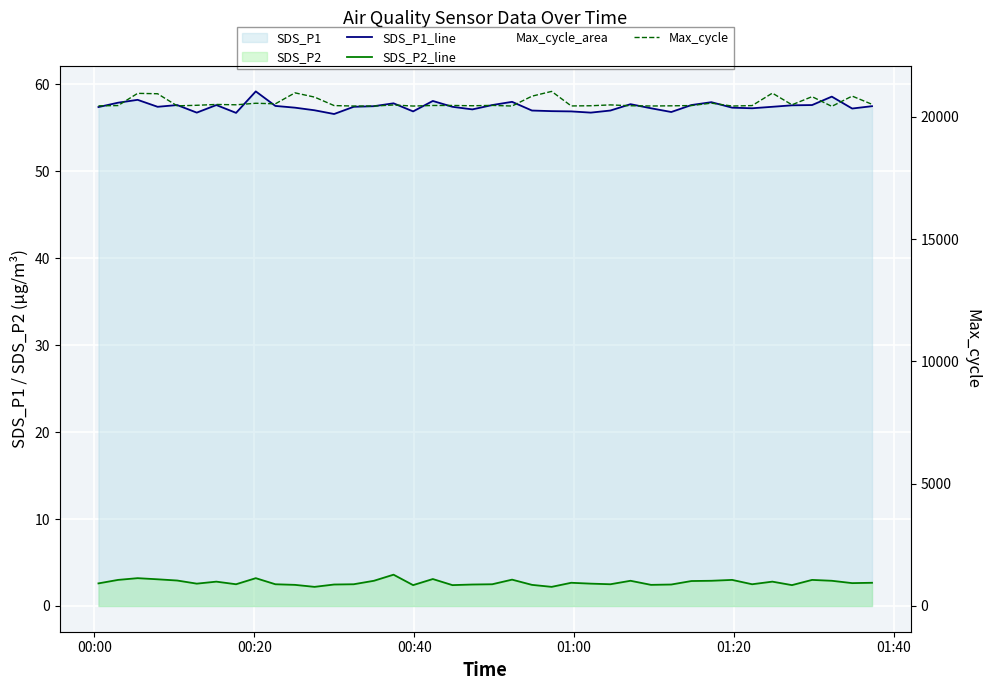

At how many categories does at least one series exceed 16641?

40